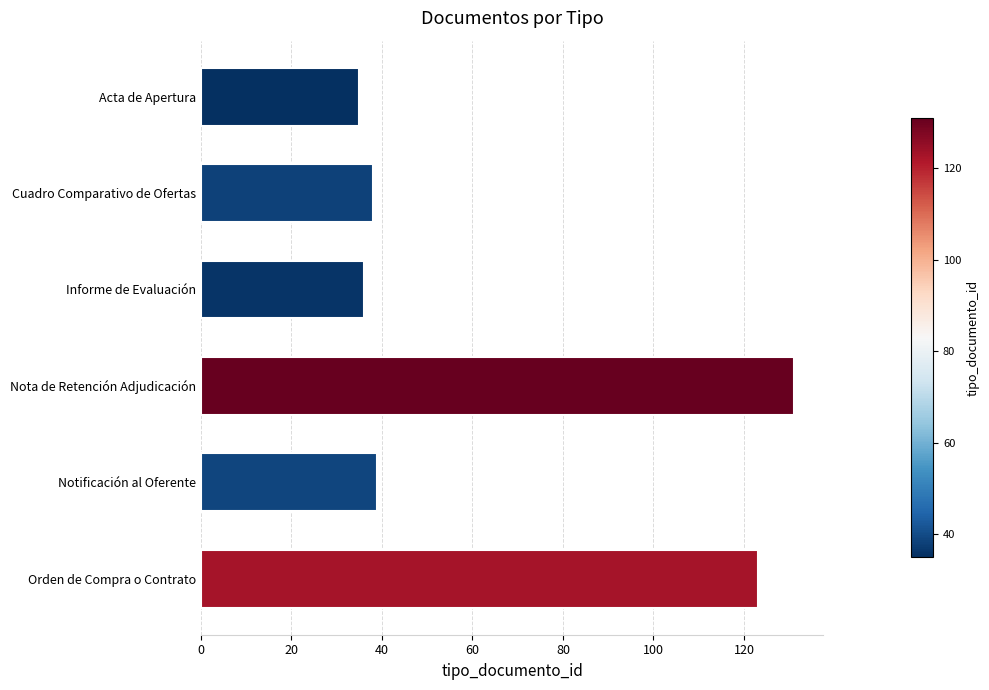

What is the maximum value shown in the chart?

131